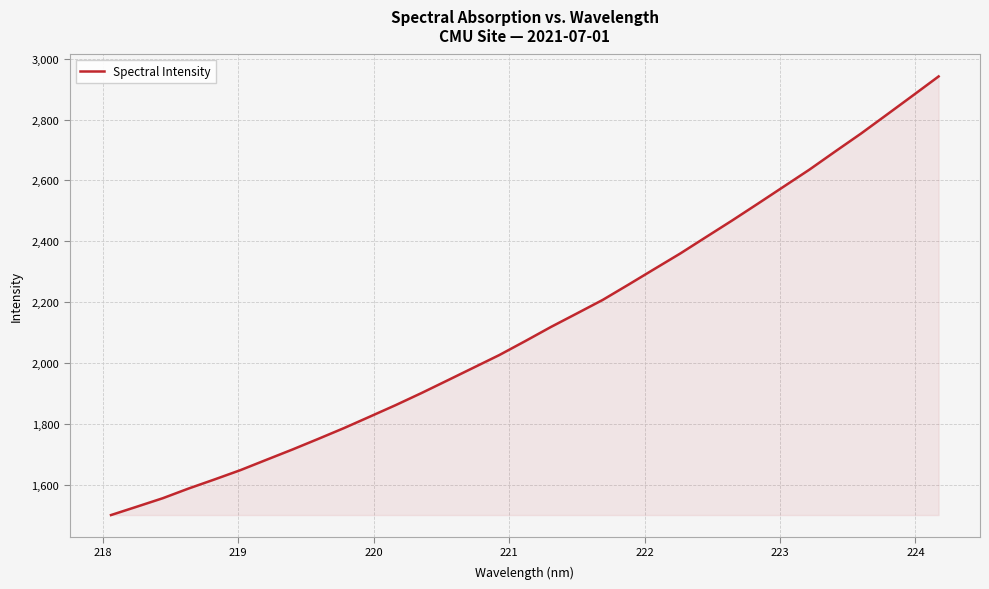

Reading left to right, extract all data points from this chart.

1501.1	1528.6	1556.4	1588.3	1618.1	1648.7	1682.5	1716.1	1751.0	1786.7	1824.3	1862.3	1902.0	1943.3	1984.9	2026.4	2072.1	2118.8	2163.1	2207.6	2257.9	2309.1	2360.0	2414.1	2468.0	2523.4	2579.5	2635.6	2695.3	2754.2	2816.3	2878.7	2941.5